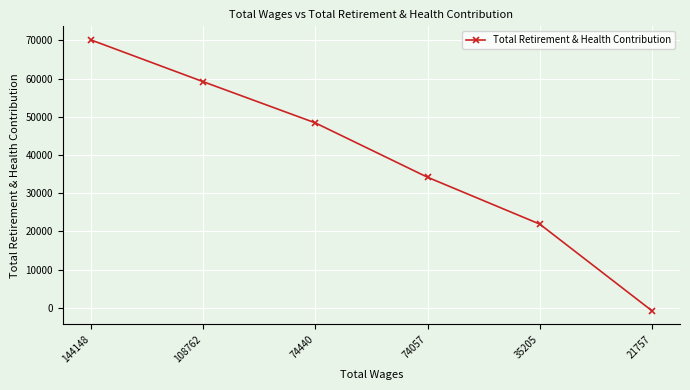

How many positive values are there?

5